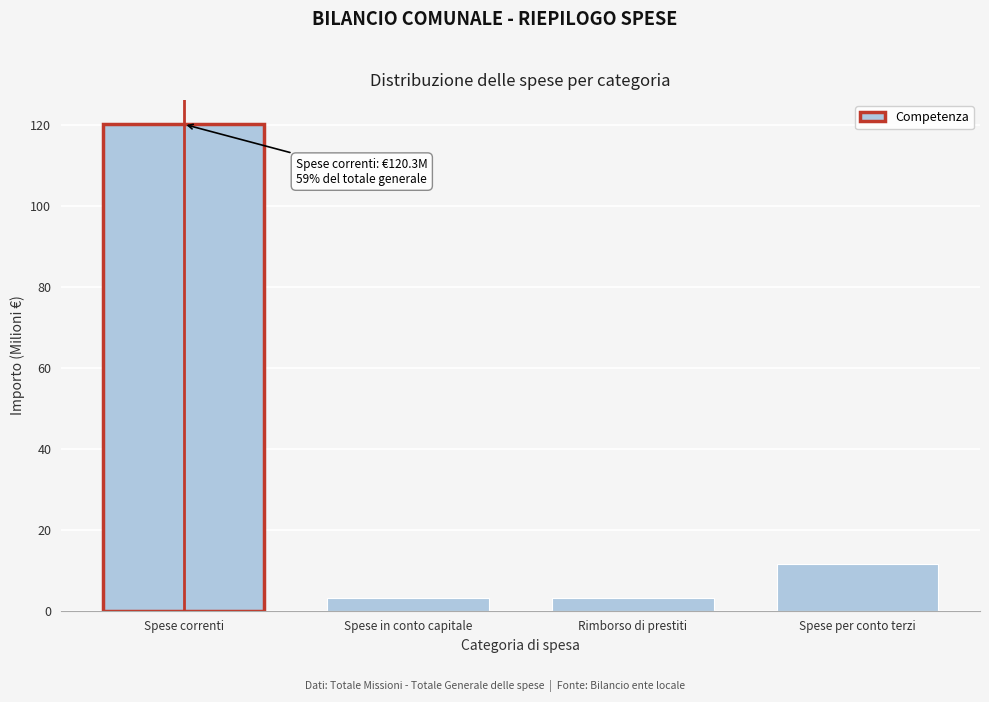

What is the average value?

34.5